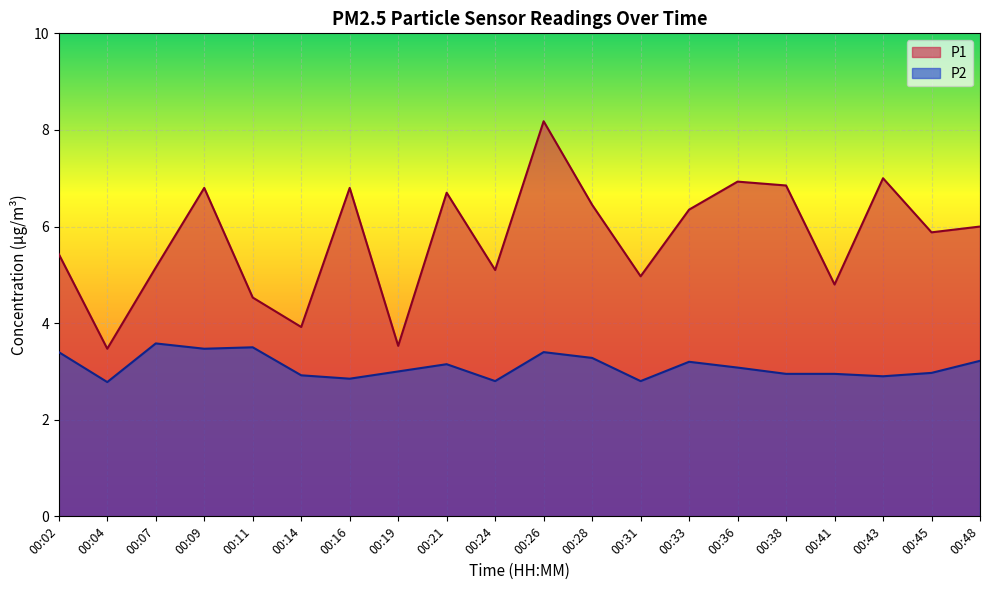

What is the value of the P1 point at the 14th from the left?

6.3